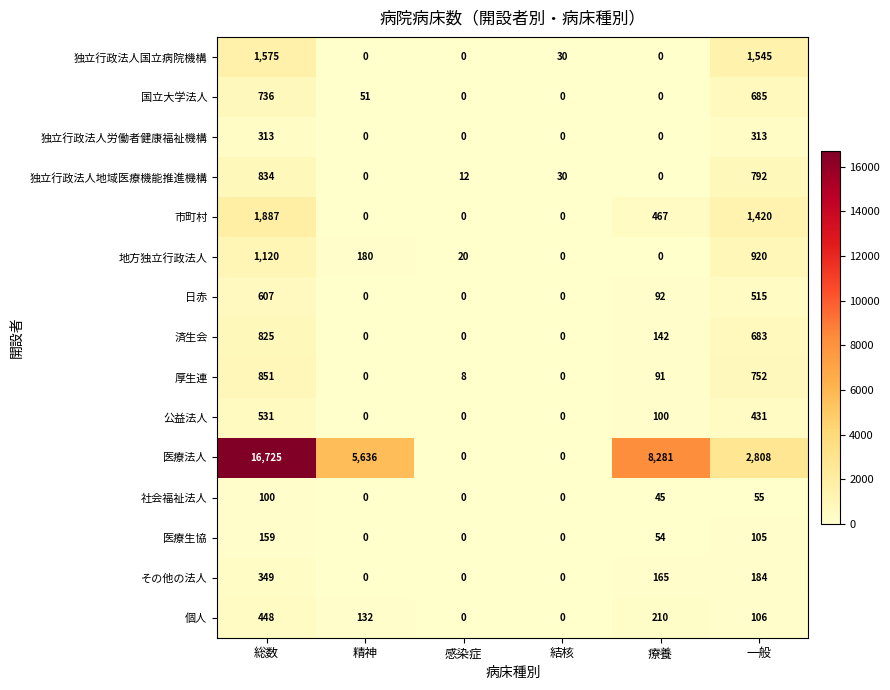

At which label does 地方独立行政法人 first exceed 180?

総数